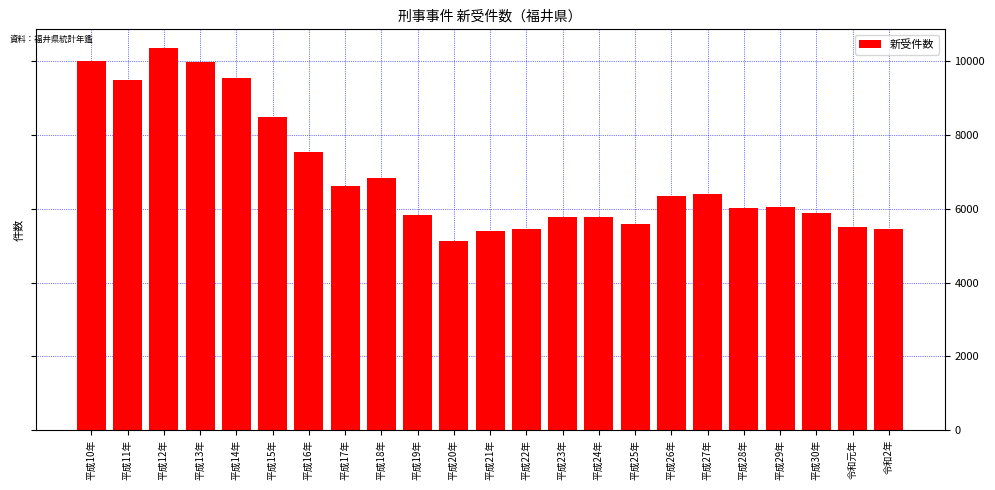

At which label is the value closest to 7741?

平成16年